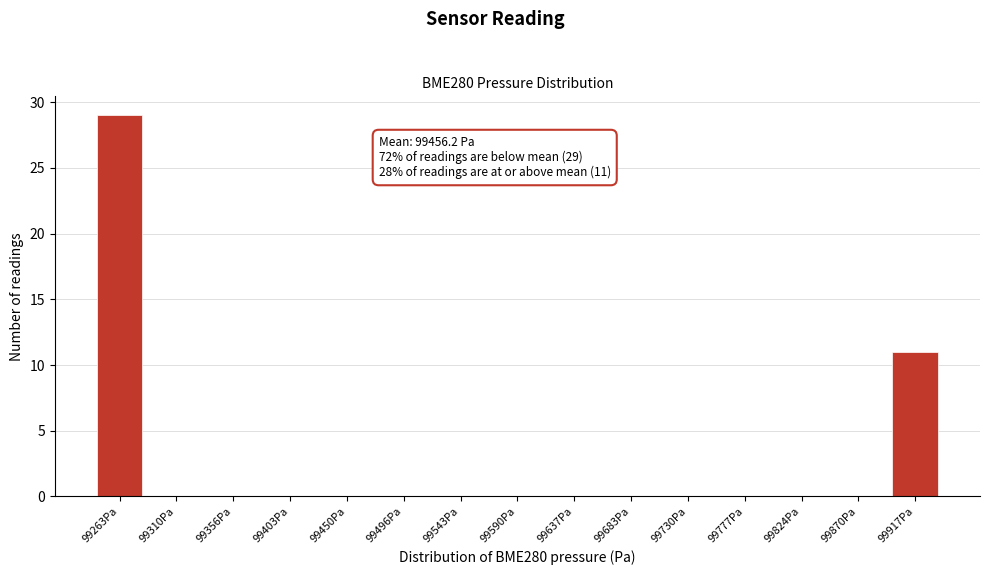

Reading right to left, extract all data points from this chart.

99917Pa=11	99870Pa=0	99824Pa=0	99777Pa=0	99730Pa=0	99683Pa=0	99637Pa=0	99590Pa=0	99543Pa=0	99496Pa=0	99450Pa=0	99403Pa=0	99356Pa=0	99310Pa=0	99263Pa=29